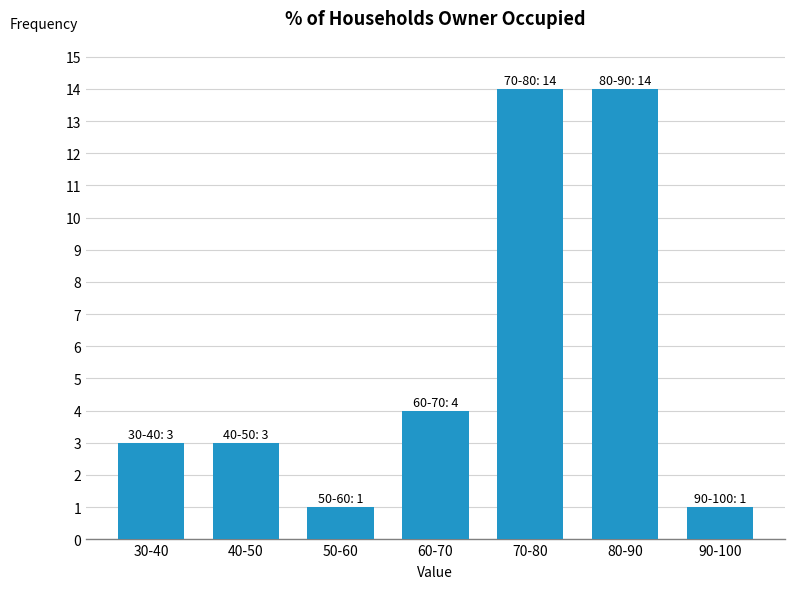

Reading right to left, transcribe all the data shown in this chart.

90-100=1	80-90=14	70-80=14	60-70=4	50-60=1	40-50=3	30-40=3